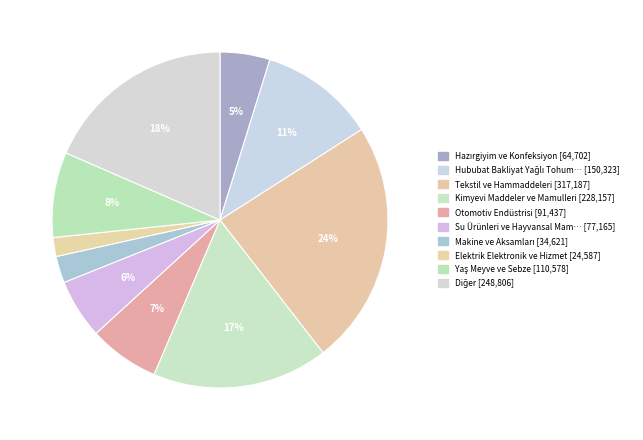

How many slices are in this pie chart?

10